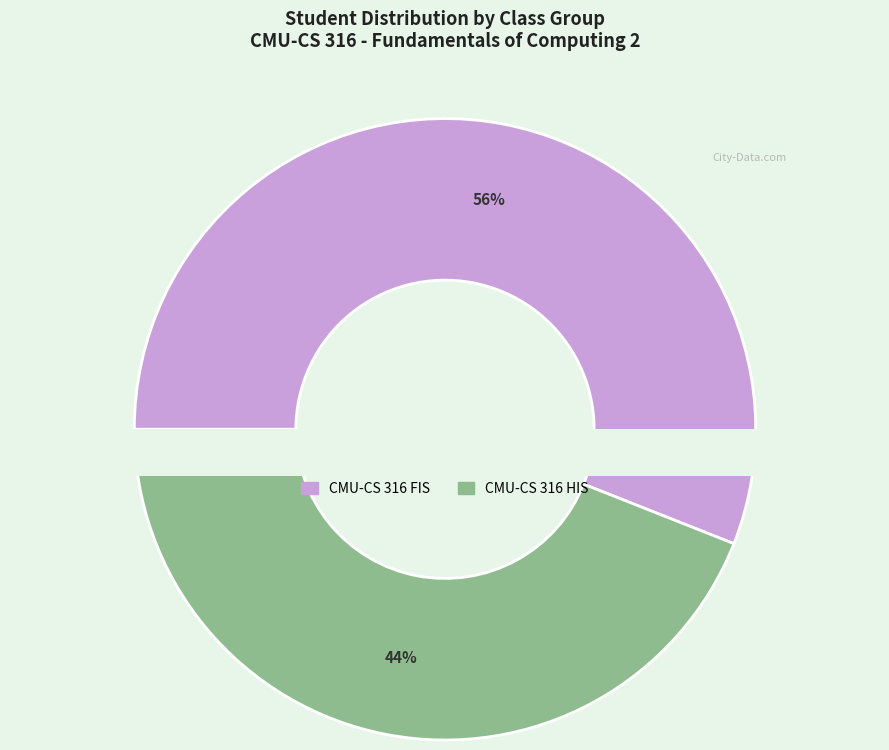

Does CMU-CS 316 FIS account for over 50% of the chart?

Yes